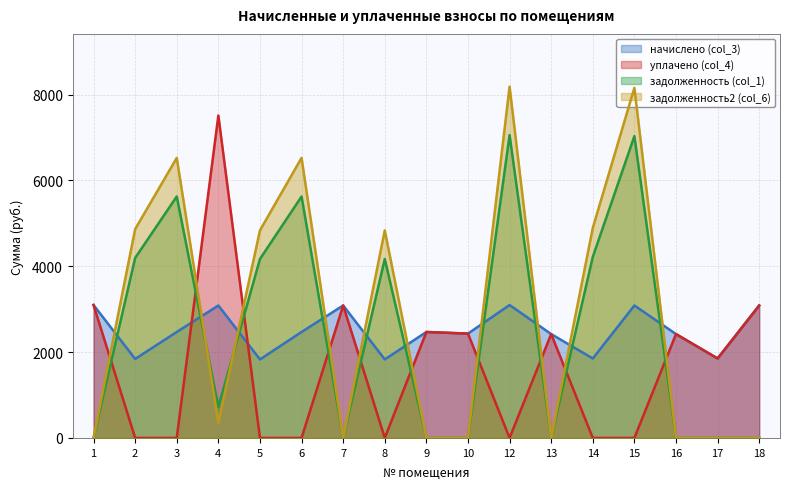

Which category has the lowest value in the задолженность (col_1) series?

1